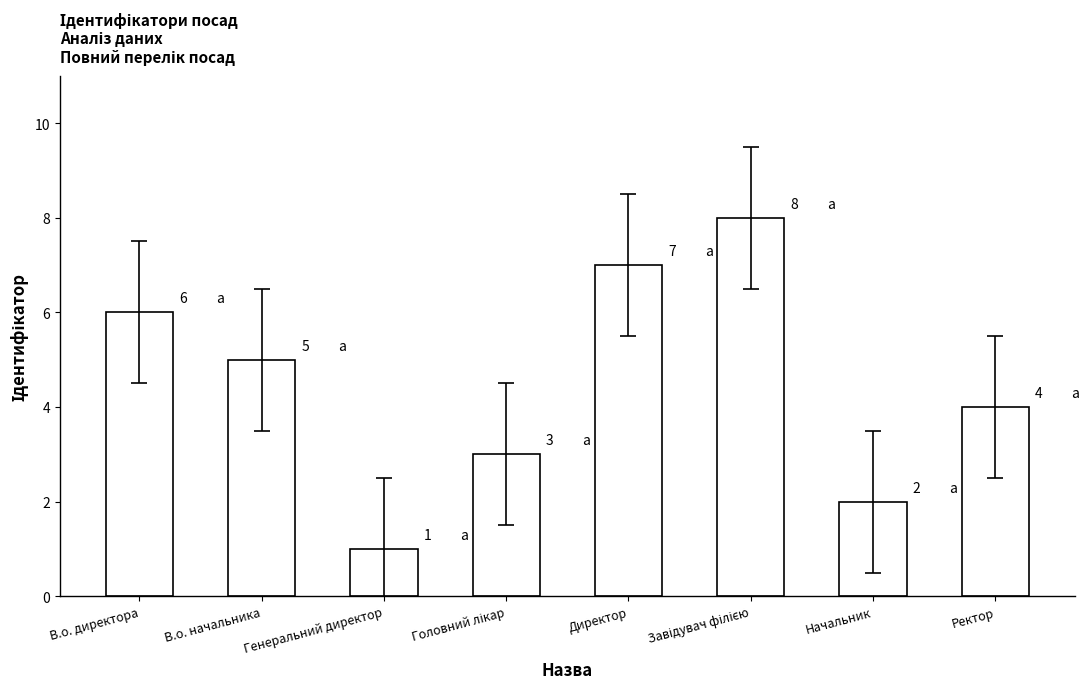

The value at Директор is 7. True or false?

True